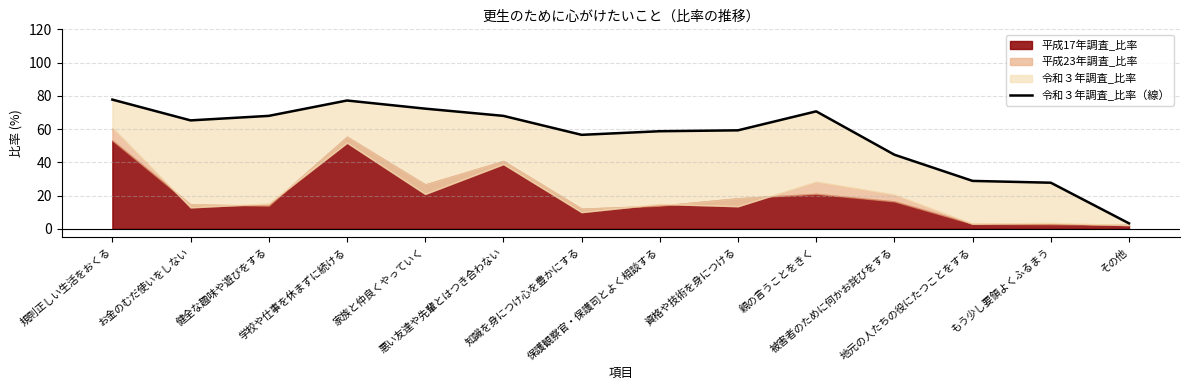

List the labels in order of value, smallest first.

その他, もう少し要領よくふるまう, 地元の人たちの役にたつことをする, 被害者のために何かお詫びをする, 知識を身につけ心を豊かにする, 保護観察官・保護司とよく相談する, 資格や技術を身につける, お金のむだ使いをしない, 健全な趣味や遊びをする, 悪い友達や先輩とはつき合わない, 親の言うことをきく, 家族と仲良くやっていく, 学校や仕事を休まずに続ける, 規則正しい生活をおくる